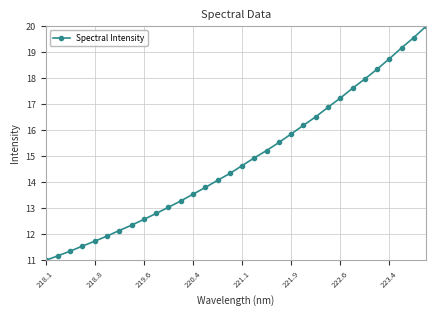

What is the value of the 31st point from the left?

19.6